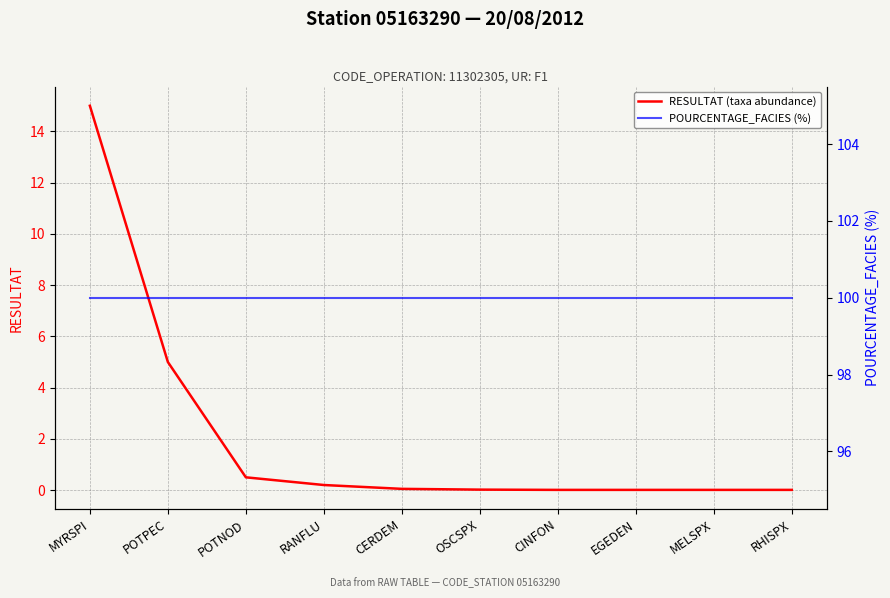

Does the chart have visible grid lines?

Yes